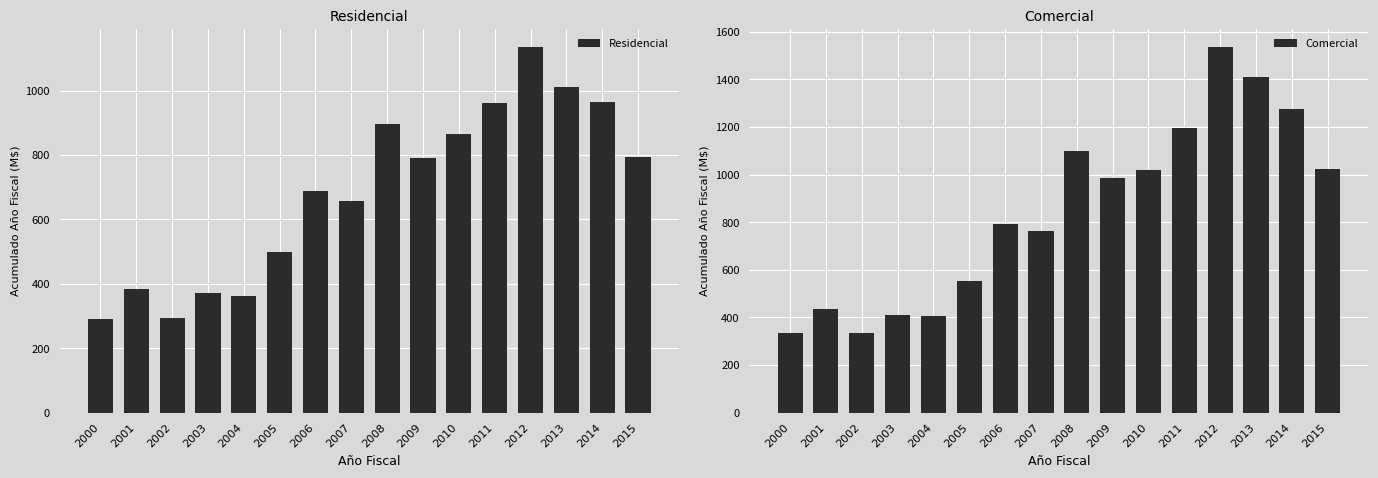

Reading left to right, list all the values displayed in this chart.

Residencial: 289.7	384.1	295.3	373.1	363.1	497.6	687.4	657.6	897.4	791.7	866.5	962.5	1134.6	1010.9	963.2	794.5
Comercial: 335.6	434.2	336.4	411.9	404.9	553.0	791.1	762.2	1099.6	983.8	1021.3	1194.7	1534.9	1411.6	1275.9	1023.5